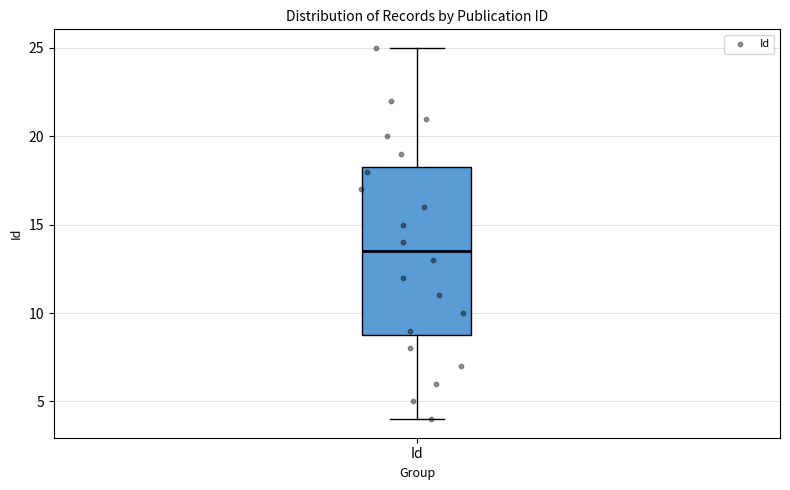

Where is the upper edge of the box for Id on the y-axis? The values are not printed on the chart, so give them approximately, as read against the axis.

18.5